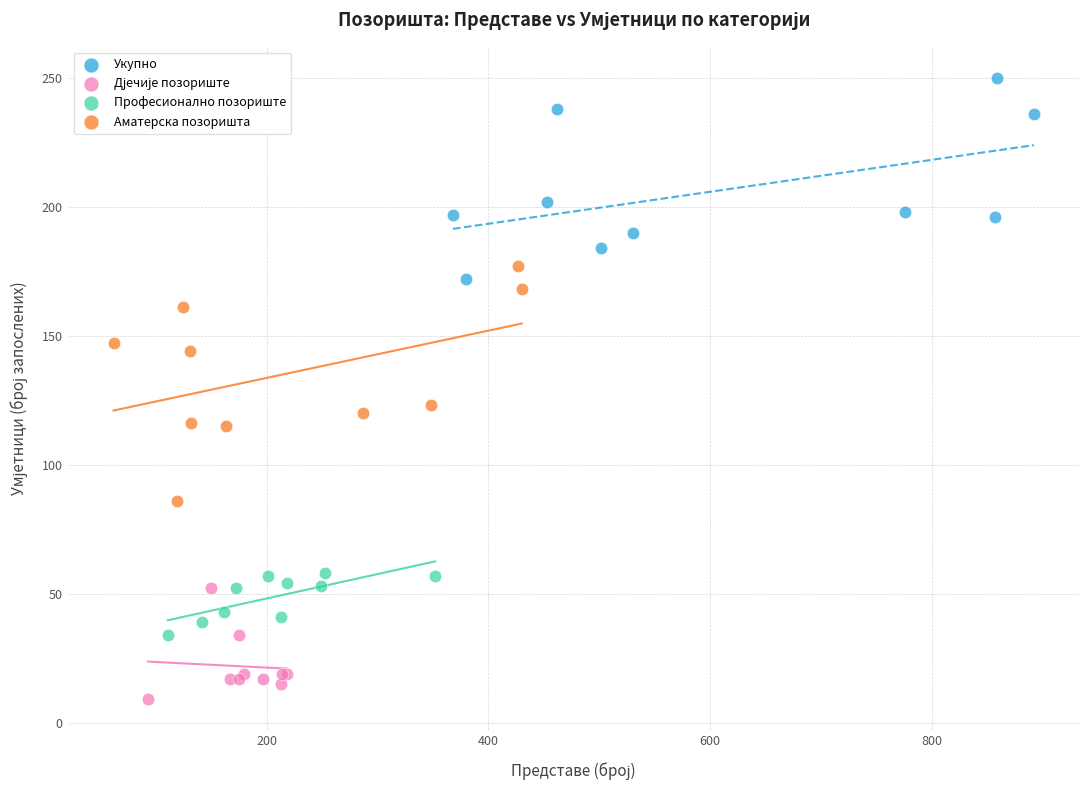

Which series has the largest Y range (max minus min)?

Аматерска позоришта